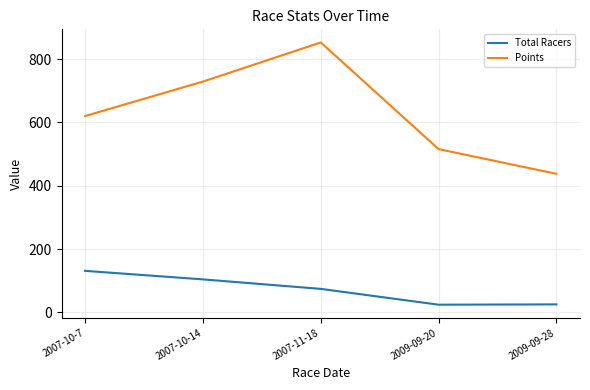

Which series changed the most between 2007-11-18 and 2009-09-28?

Points